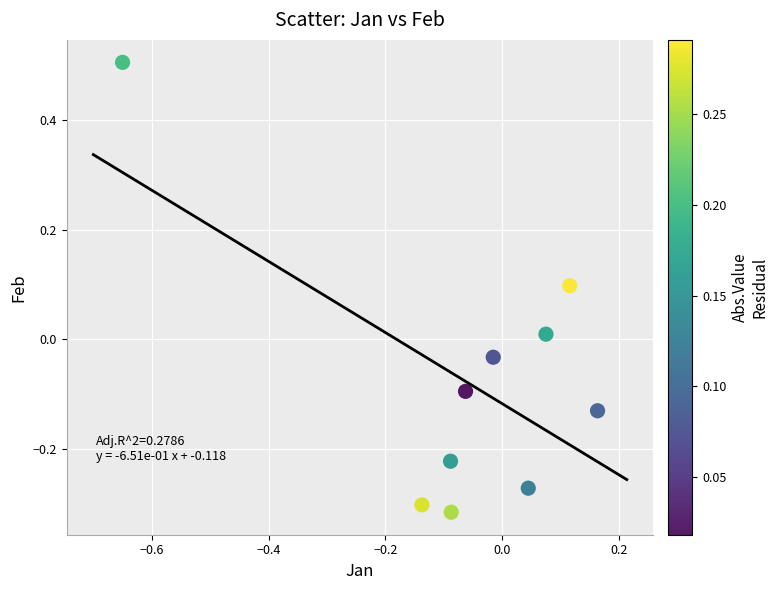

What is the range of Y values (max minus min)?

0.8